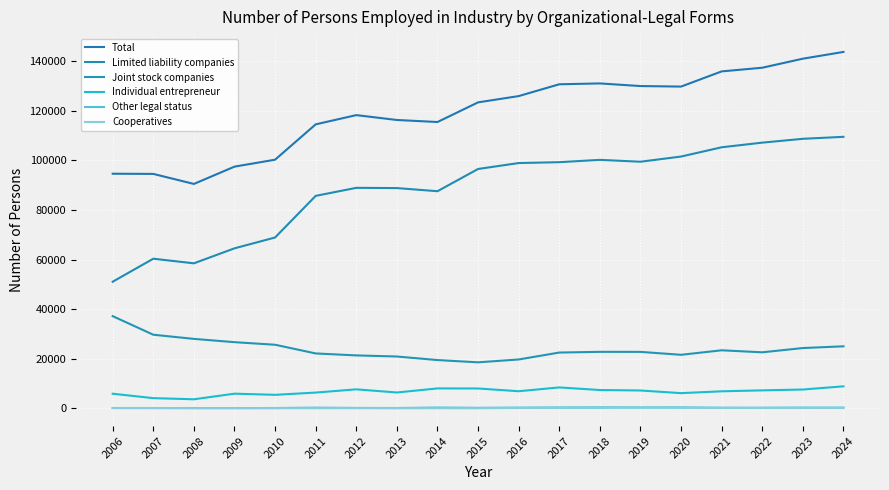

The value of Joint stock companies at 2024 is 24989. True or false?

True